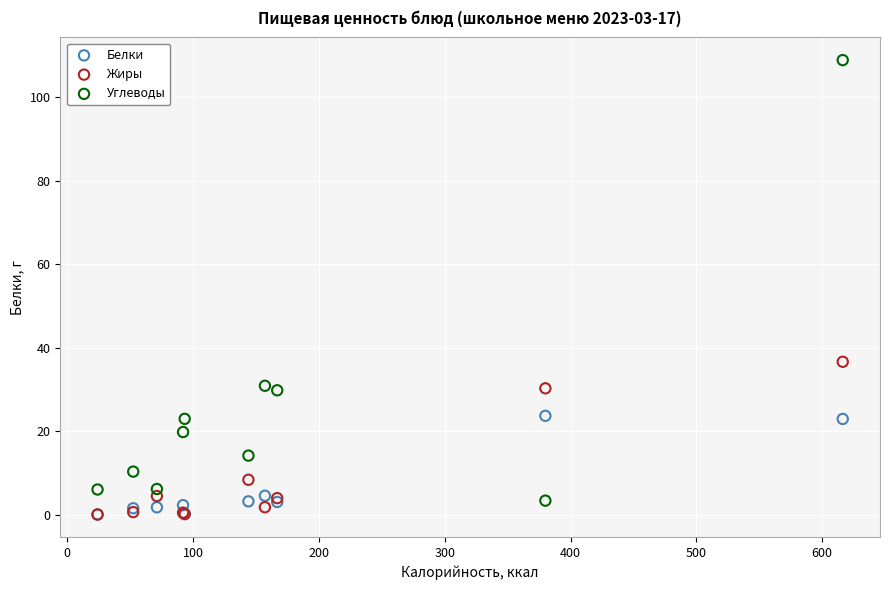

In the Углеводы series, what Y value is closest to 56?

30.8